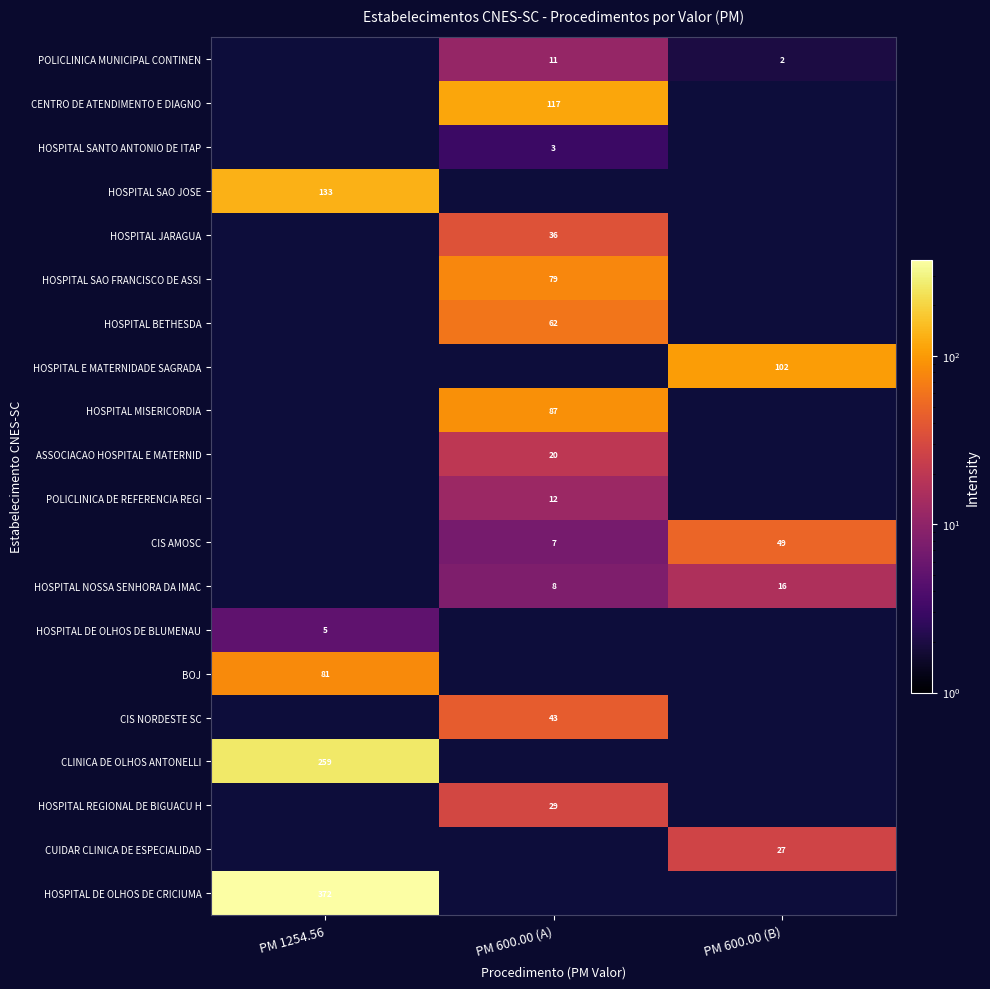

True or false: CIS AMOSC has a value of 71 at PM 600.00 (B).

False